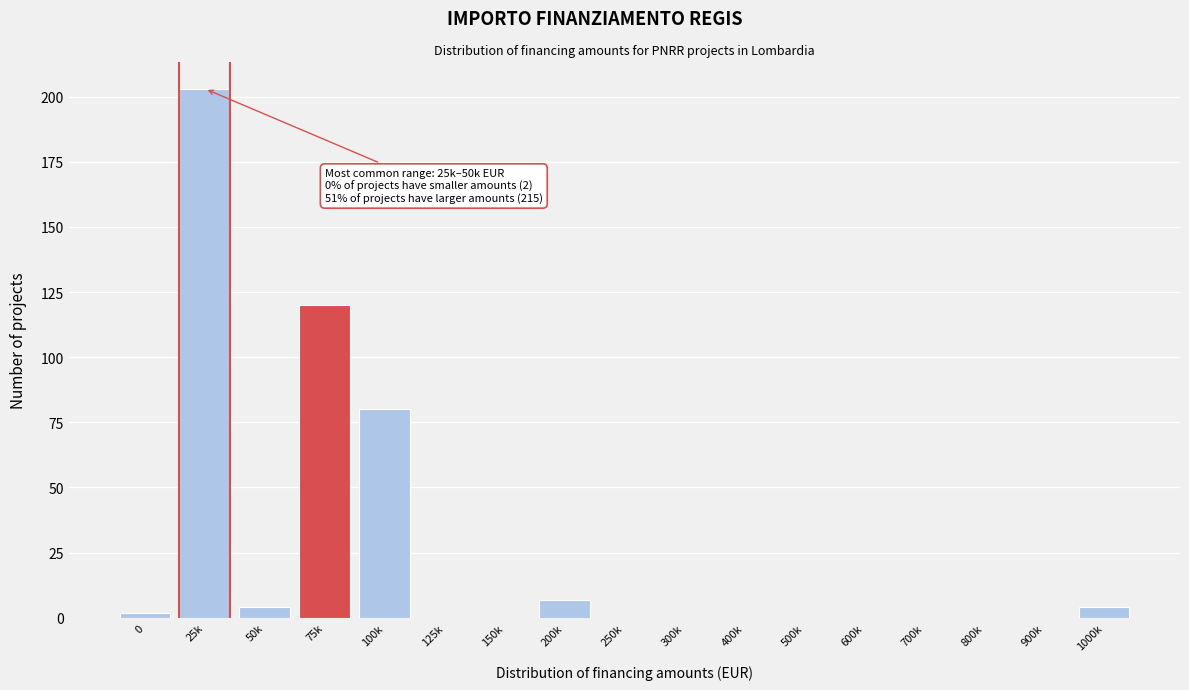

Reading left to right, list all the values displayed in this chart.

0=2	25k=203	50k=4	75k=120	100k=80	125k=0	150k=0	200k=7	250k=0	300k=0	400k=0	500k=0	600k=0	700k=0	800k=0	900k=0	1000k=4